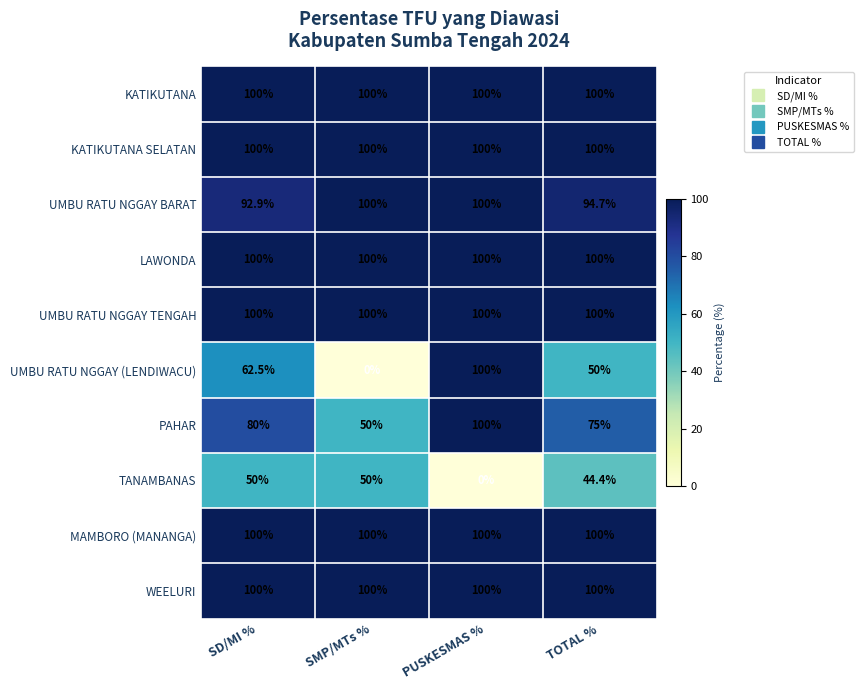

What is the sum of all KATIKUTANA SELATAN values?

400.0